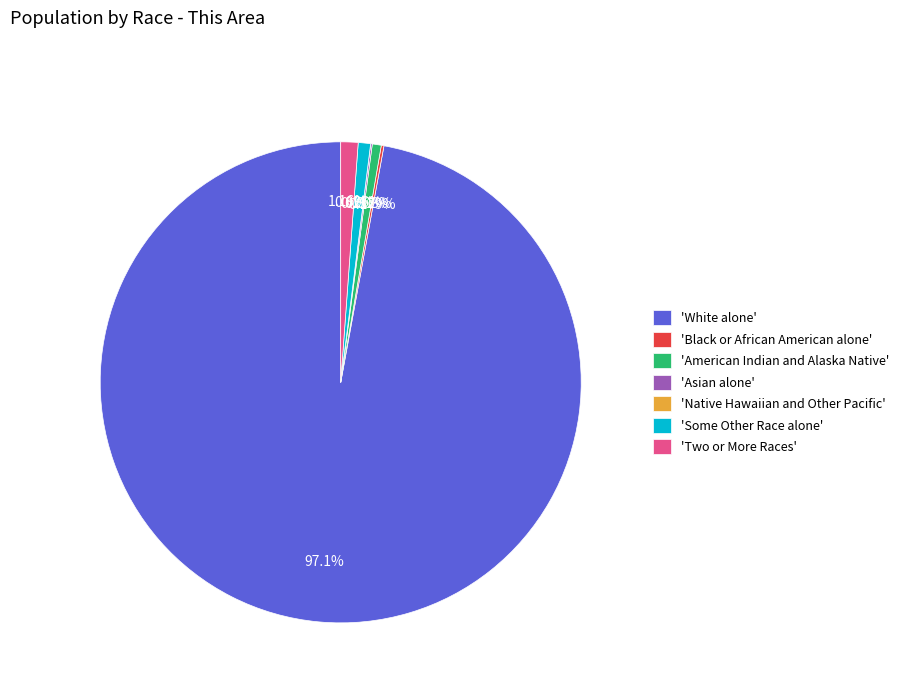

How many slices are in this pie chart?

7